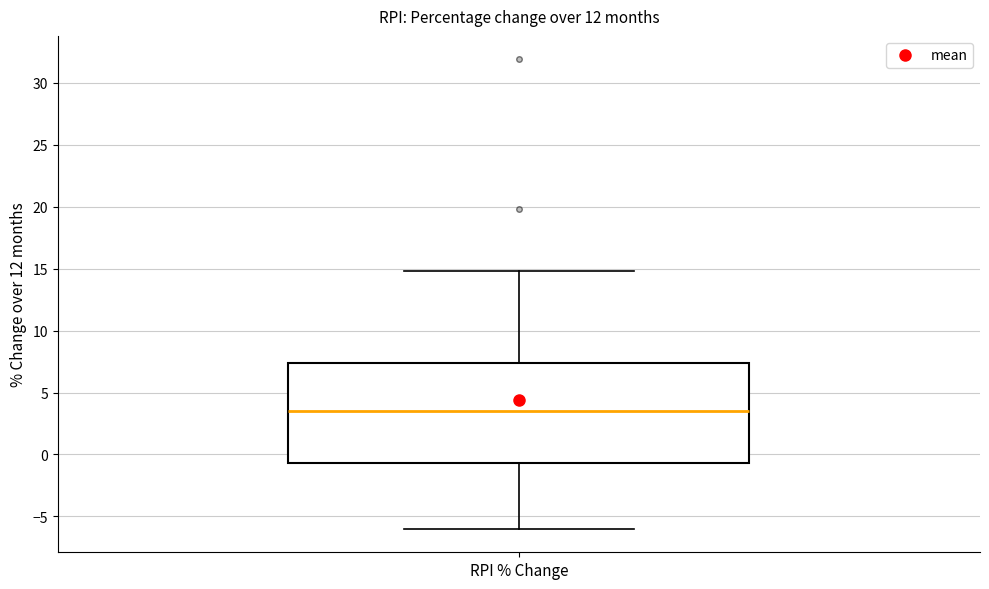

Where is the lower edge of the box for RPI % Change on the y-axis? The values are not printed on the chart, so give them approximately, as read against the axis.

-0.5